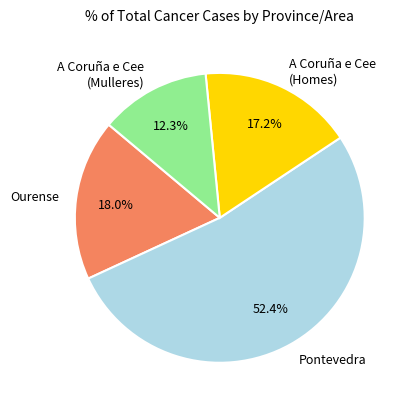

Do Pontevedra and Ourense together represent more than half of the pie?

Yes